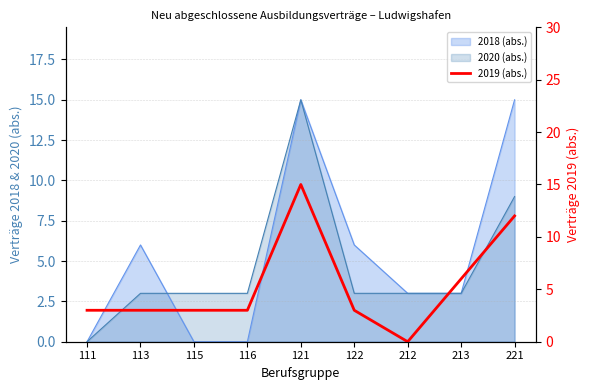

Where is the first local minimum?

212